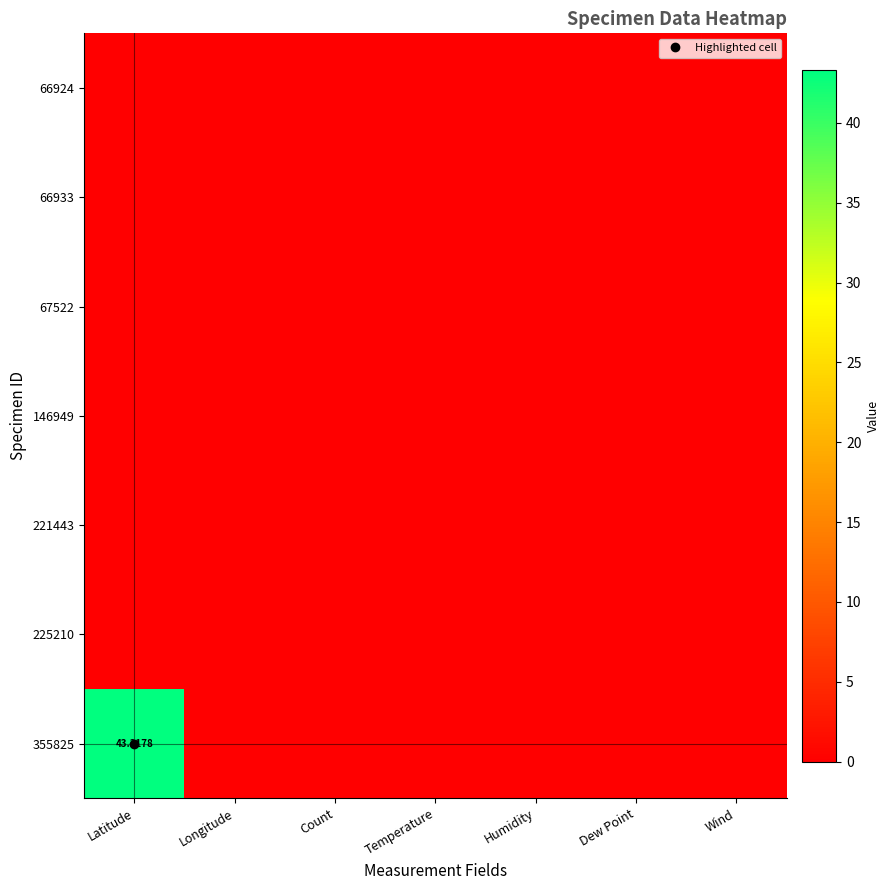

Which has a higher value, Count or Wind?

Count